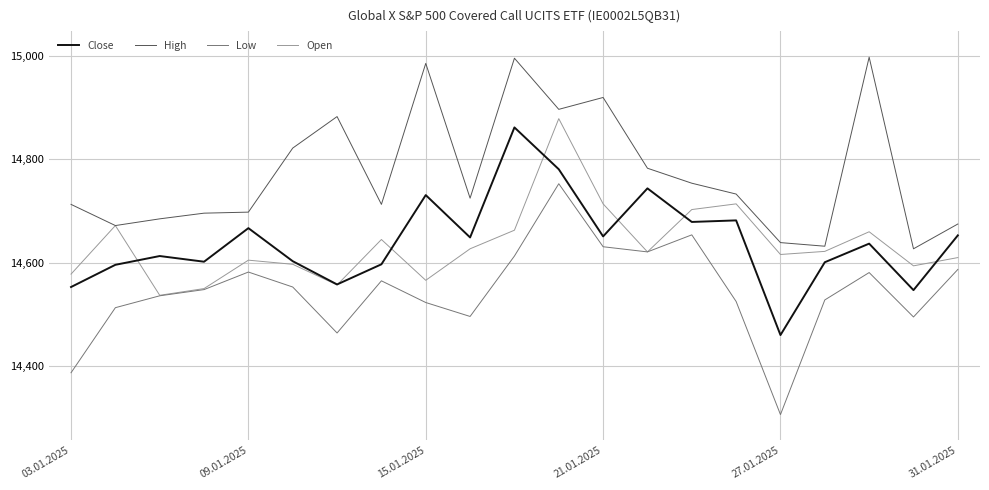

What is the lowest value of the High series?

14627